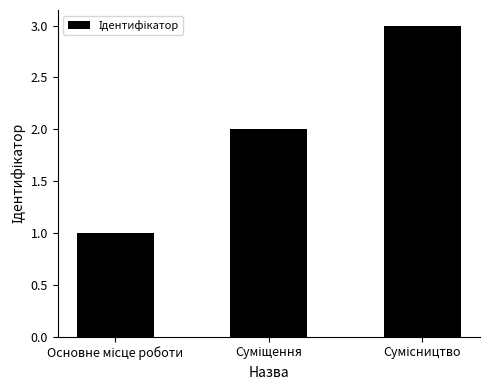

What is the value of the 1st bar from the left?

1